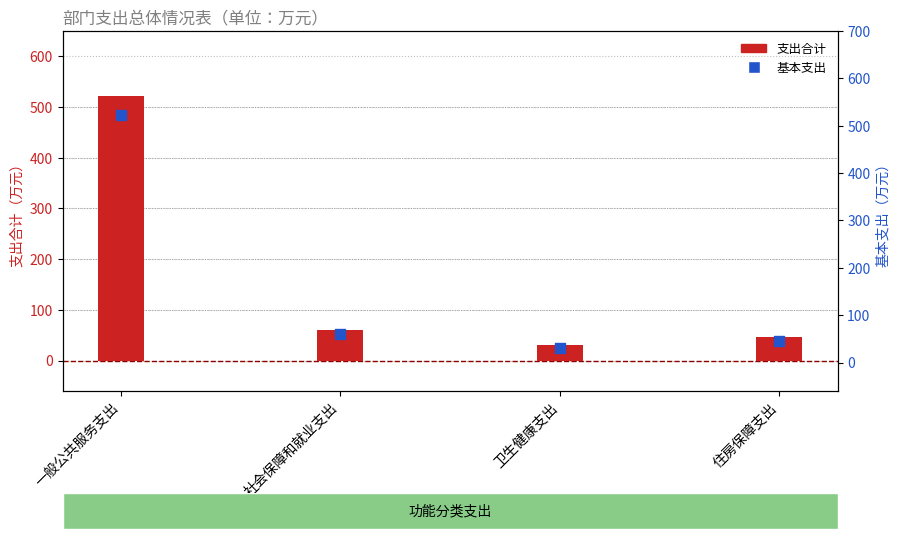

At which category is the sum across all series the highest?

一般公共服务支出